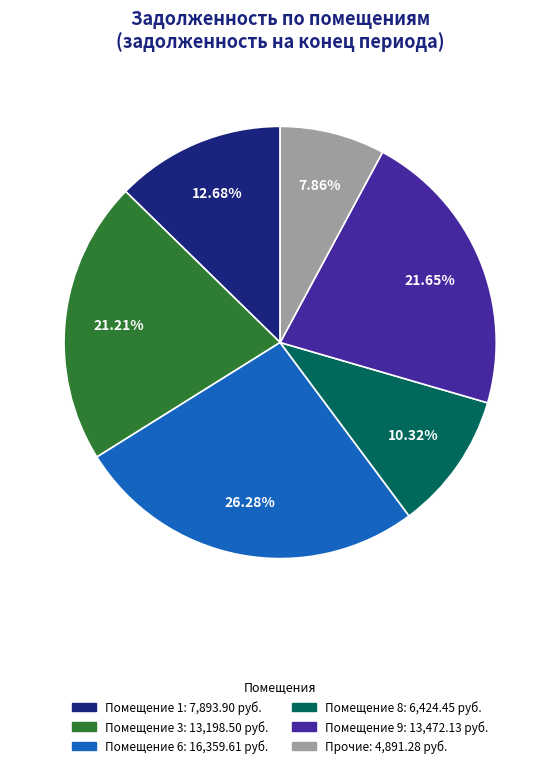

Is there any slice that represents more than half of the pie?

No